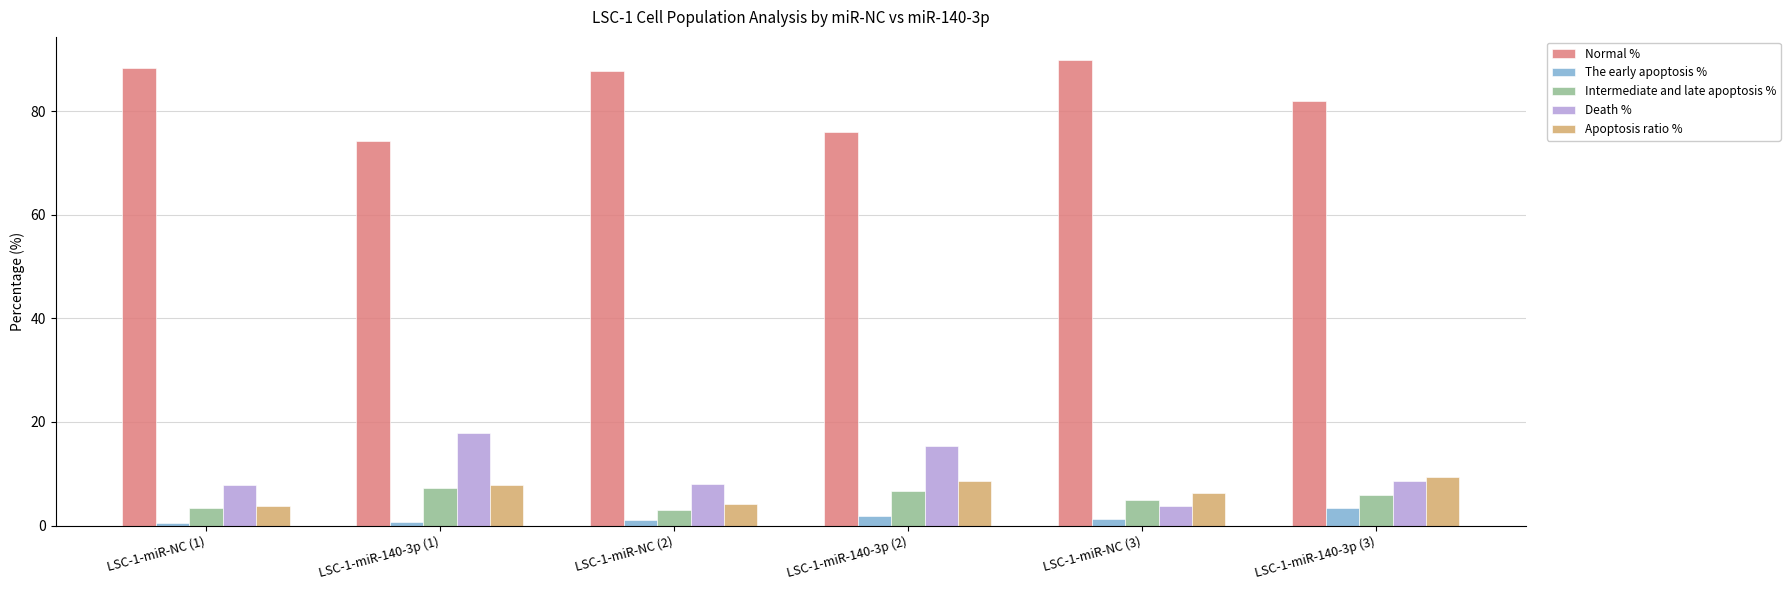

List the series in order of their peak value, lowest first.

The early apoptosis %, Intermediate and late apoptosis %, Apoptosis ratio %, Death %, Normal %